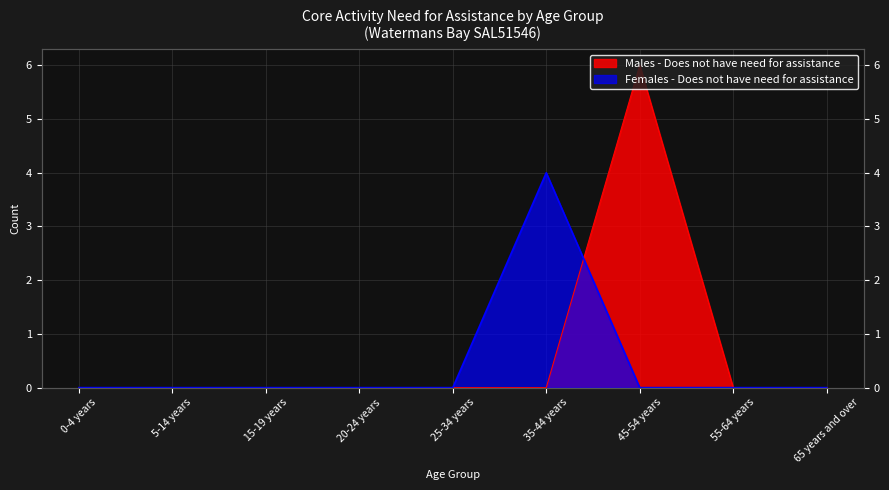

What is the sum of all Males - Does not have need for assistance values?

6